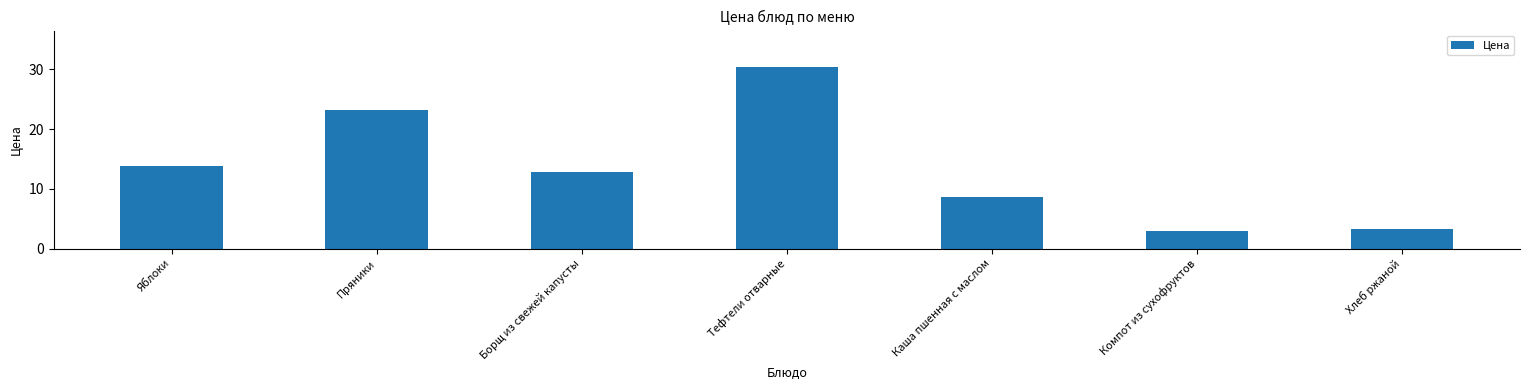

What is the difference between the values at Хлеб ржаной and Пряники?

19.9